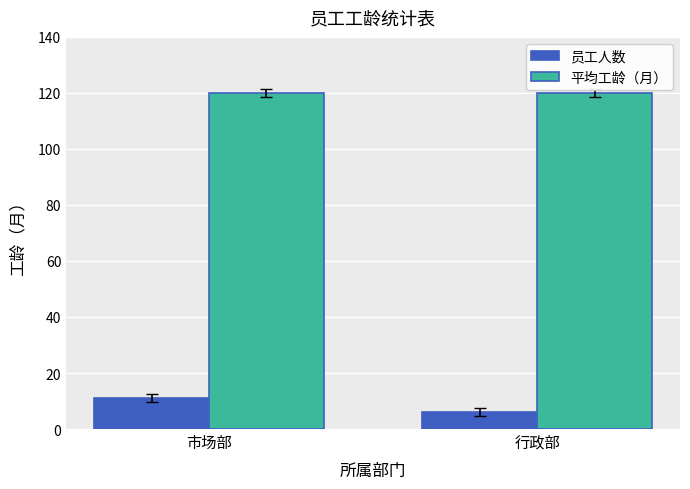

What is the difference between the maximum and minimum values in the 员工人数 series?

5